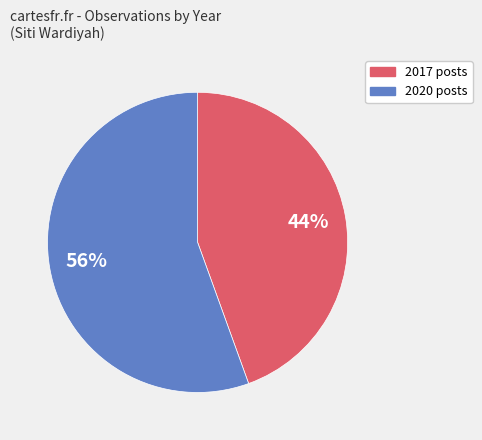

Count the number of slices in the pie.

2